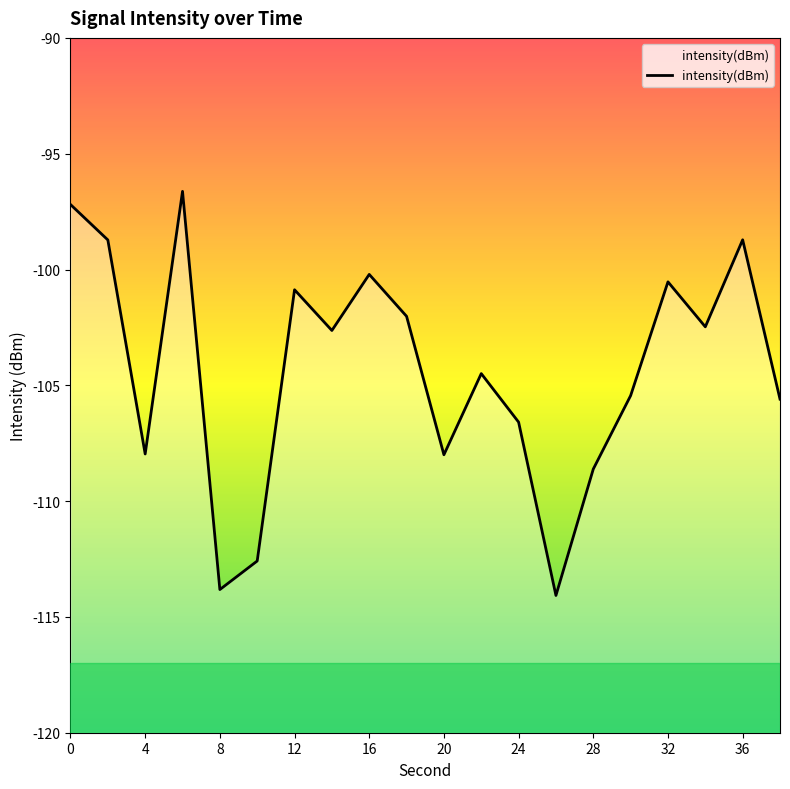

Which category has the lowest value across all series?

26